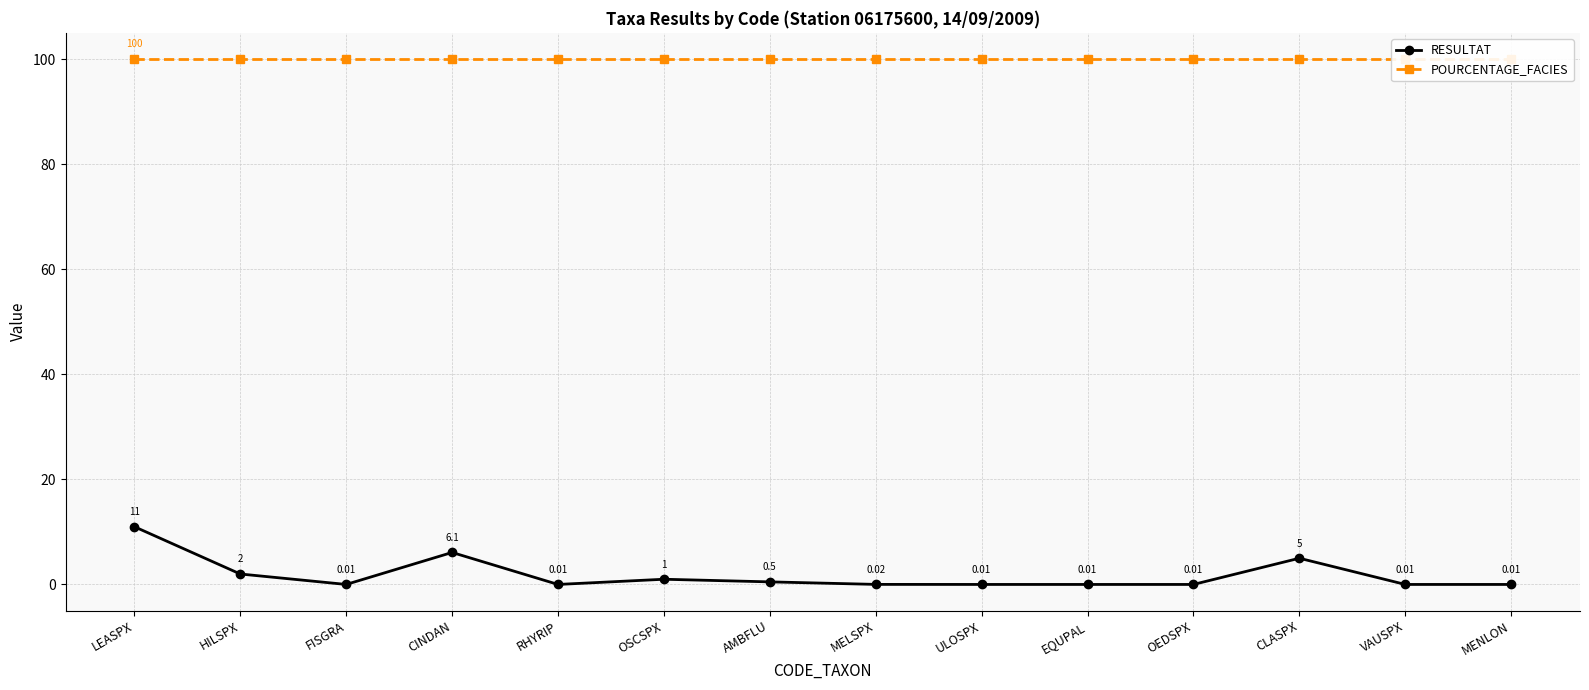

What is the value of the POURCENTAGE_FACIES point at the 9th from the left?

100.0